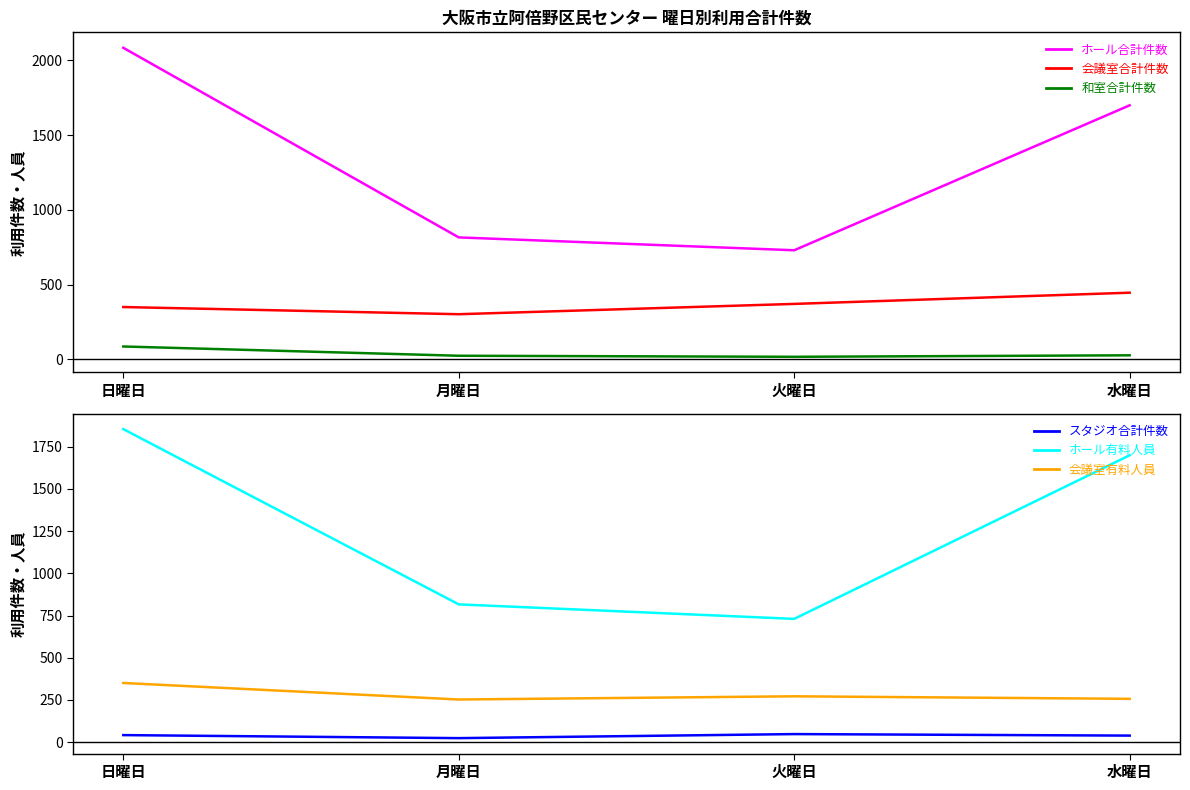

What is the value of the スタジオ合計件数 point at the 1st from the left?

41